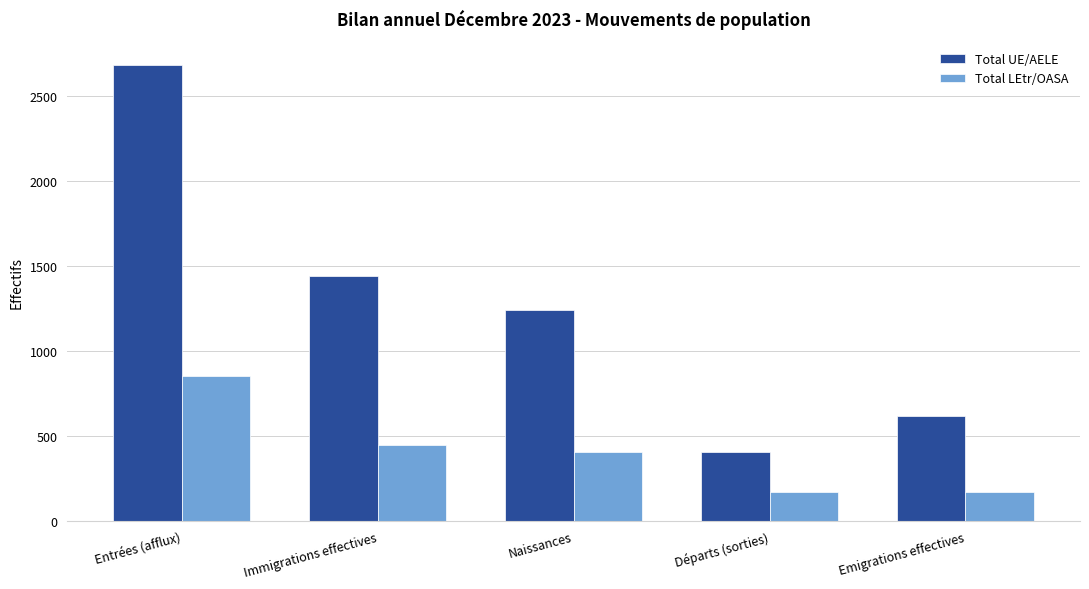

What position from the left is Entrées (afflux)?

1